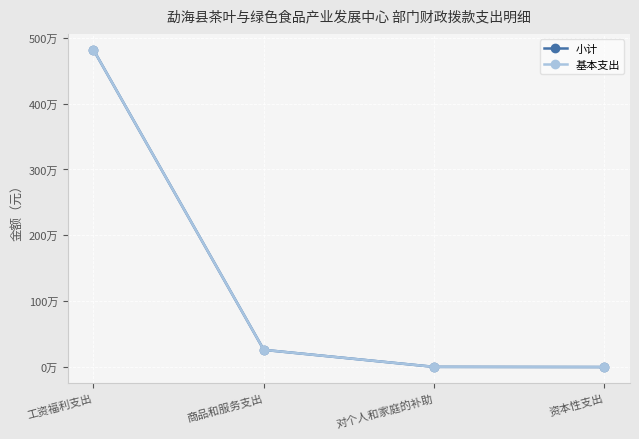

What is the label of the 4th point from the right?

工资福利支出